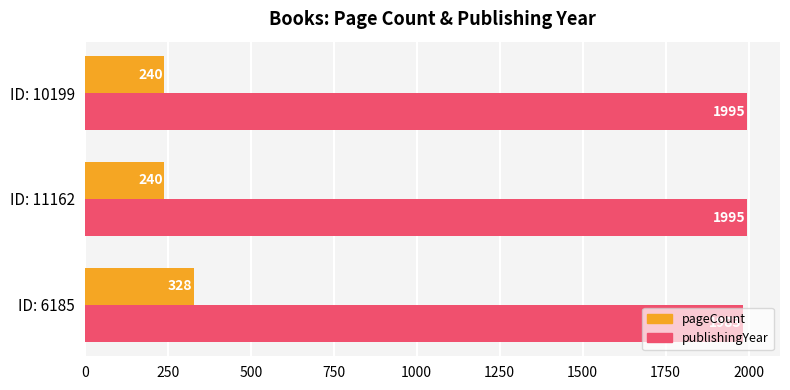

What is the maximum value shown in the chart?

1995